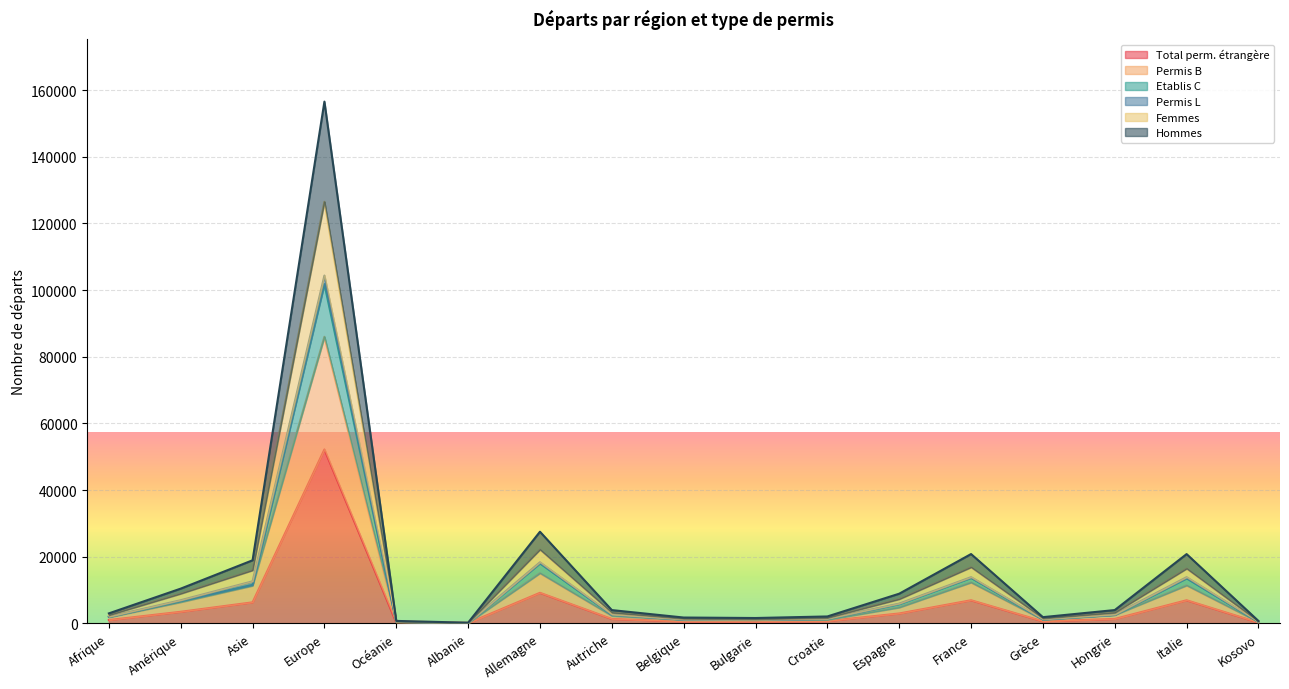

Which category has the lowest value in the Hommes series?

Albanie